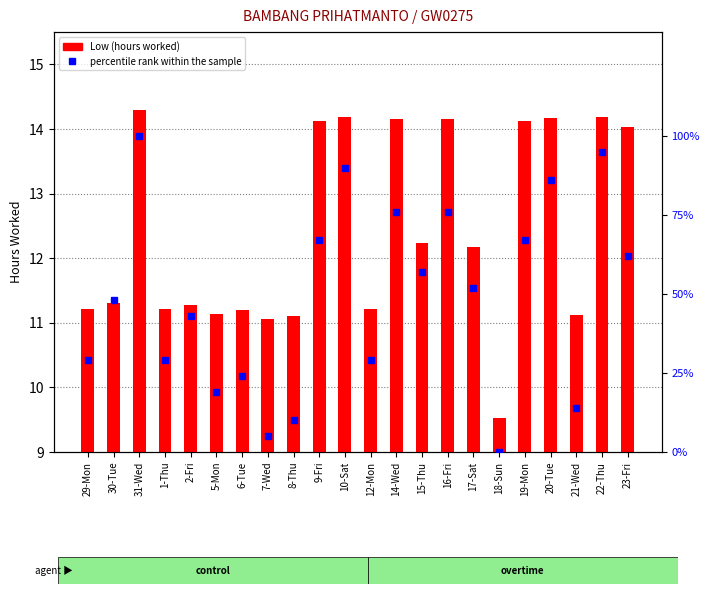

How many data points in Low (hours worked) are less than 12?

11